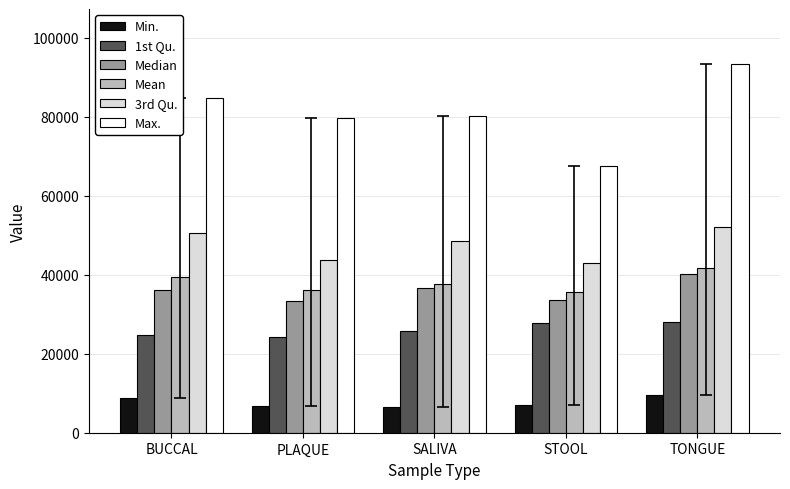

How many values in the 3rd Qu. series are below 48470?

2